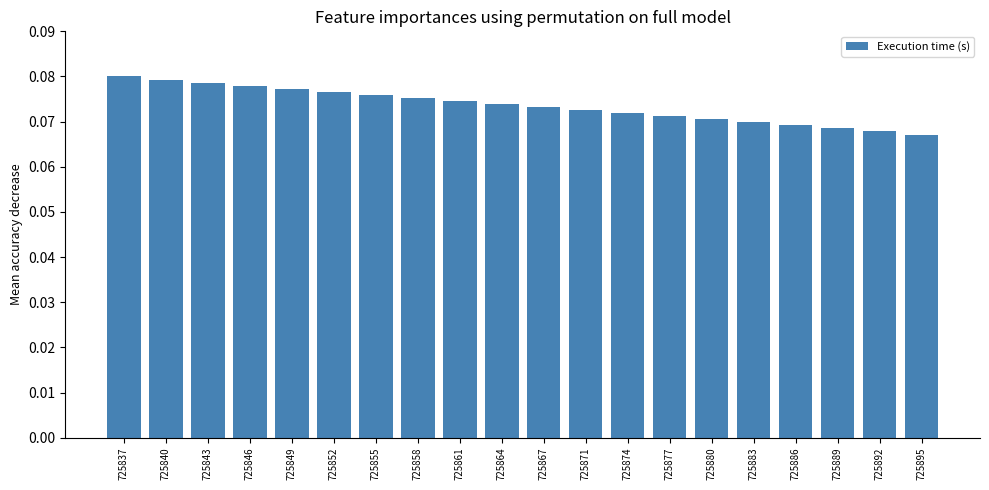

The value at 725892 is 0.0. True or false?

False